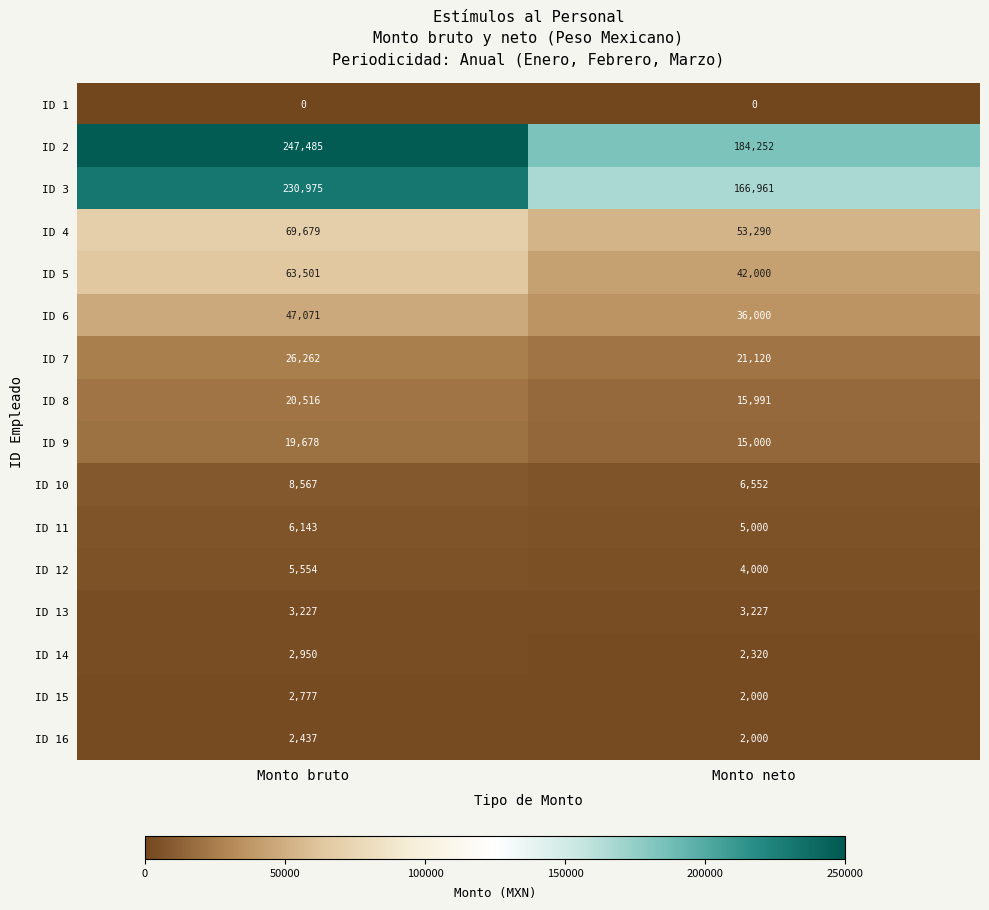

How many distinct data groups are displayed?

16